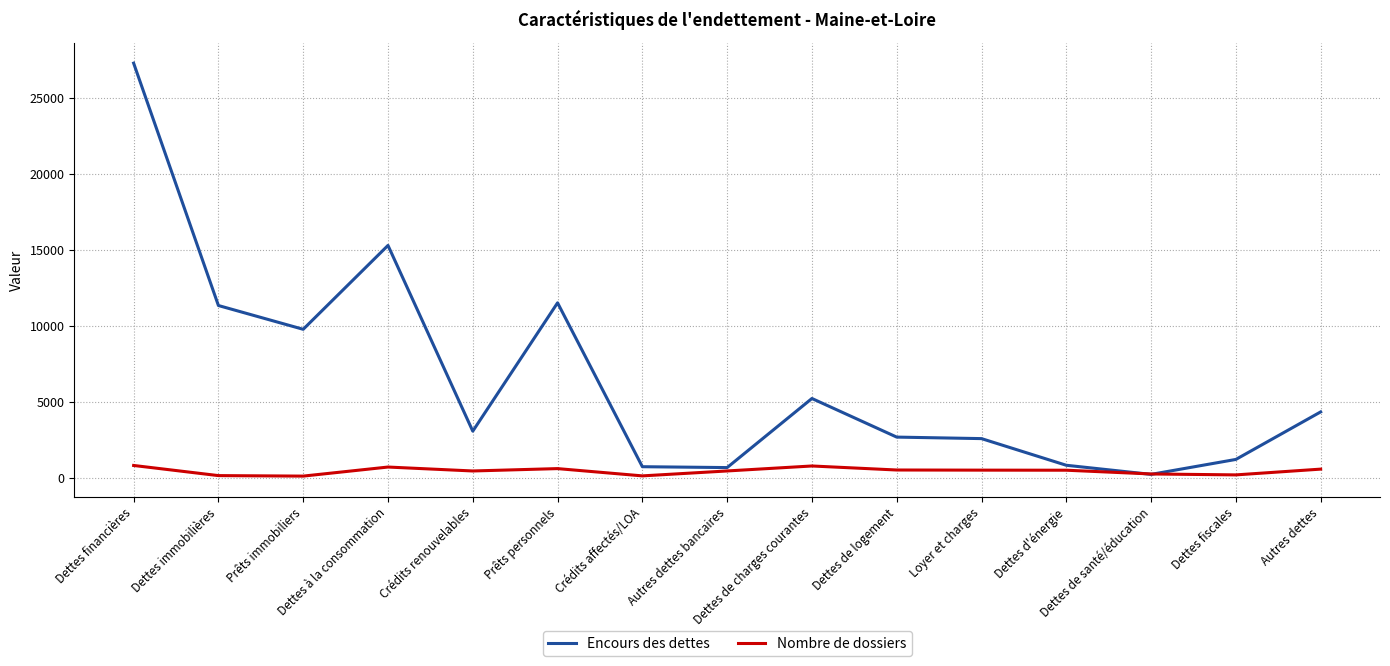

Does the chart display data point markers on the line(s)?

No